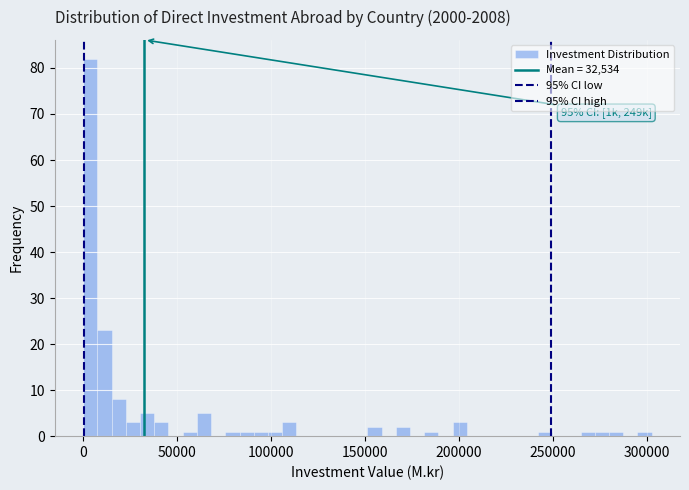

Read against the x-axis, roughly where is the centre of the tallest bar?

5000